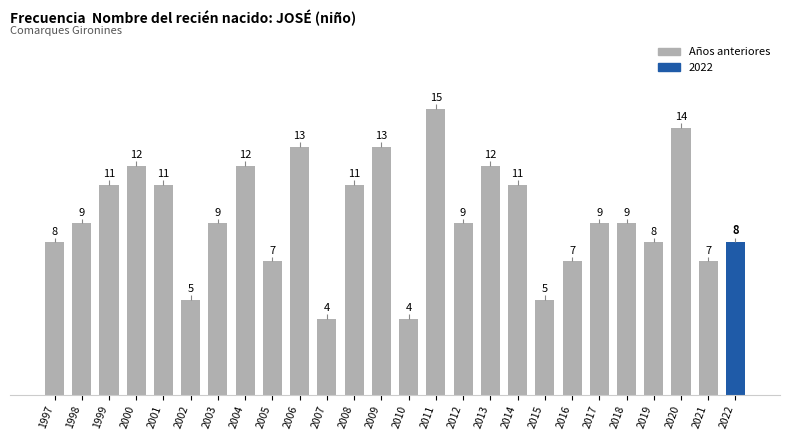

Between 2004 and 2016, which is larger?

2004